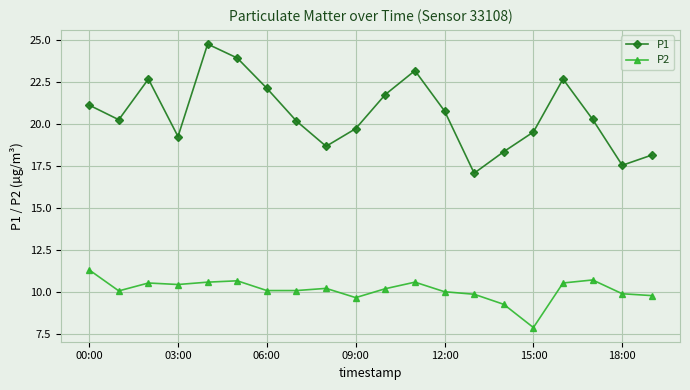

Which series has the widest spread of values?

P1